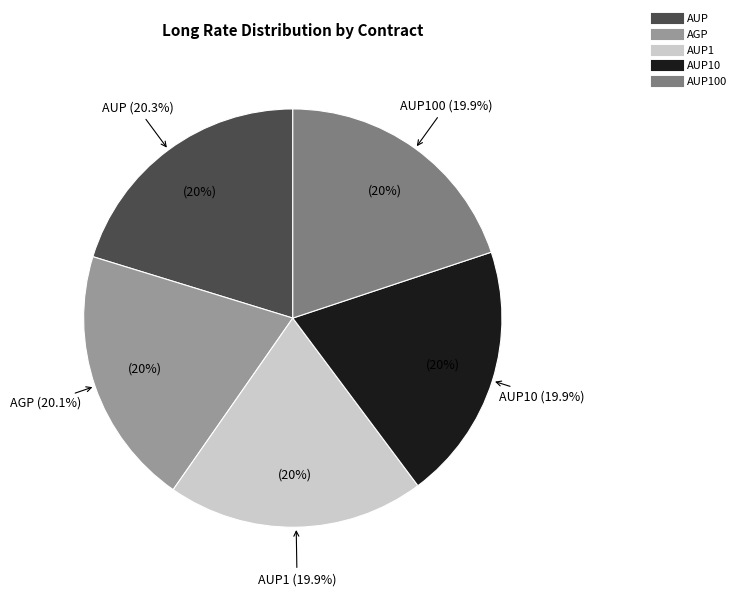

To the nearest percent, what percentage of the pie is AUP100?

20%